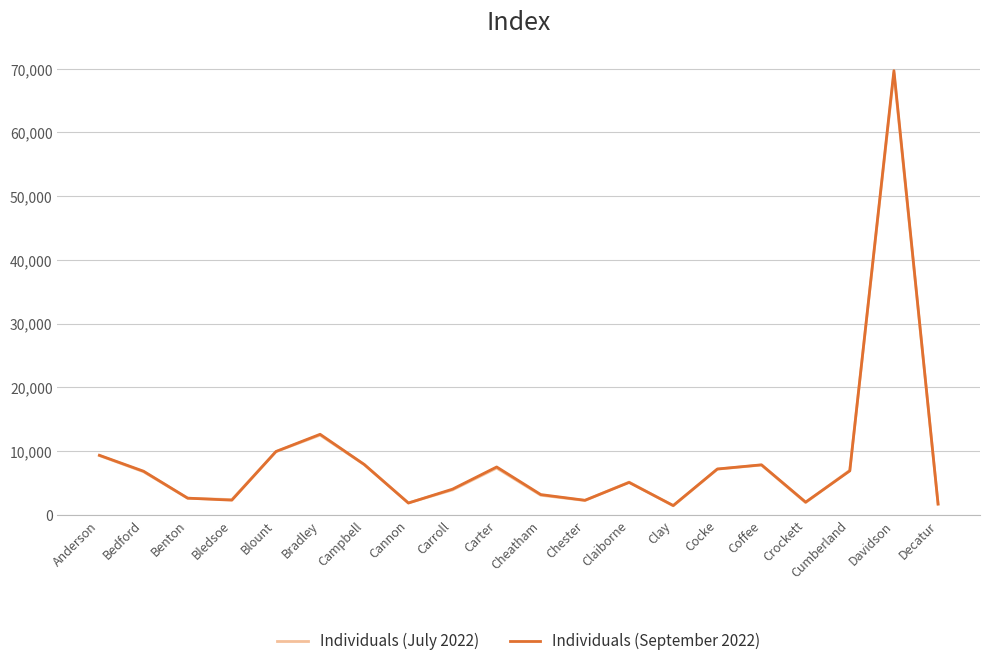

In Individuals (July 2022), how many points are lower than both neighbors (excluding endpoints)?

5